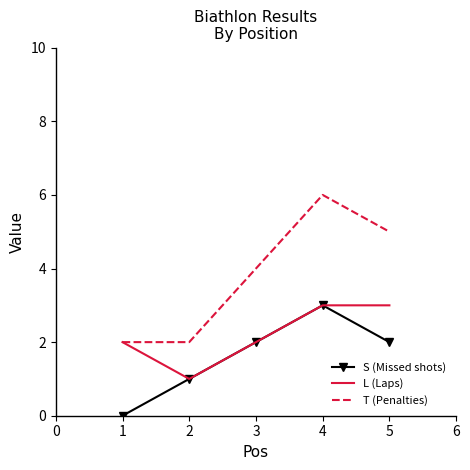

Where is T (Penalties) nearest to the value 4?

3